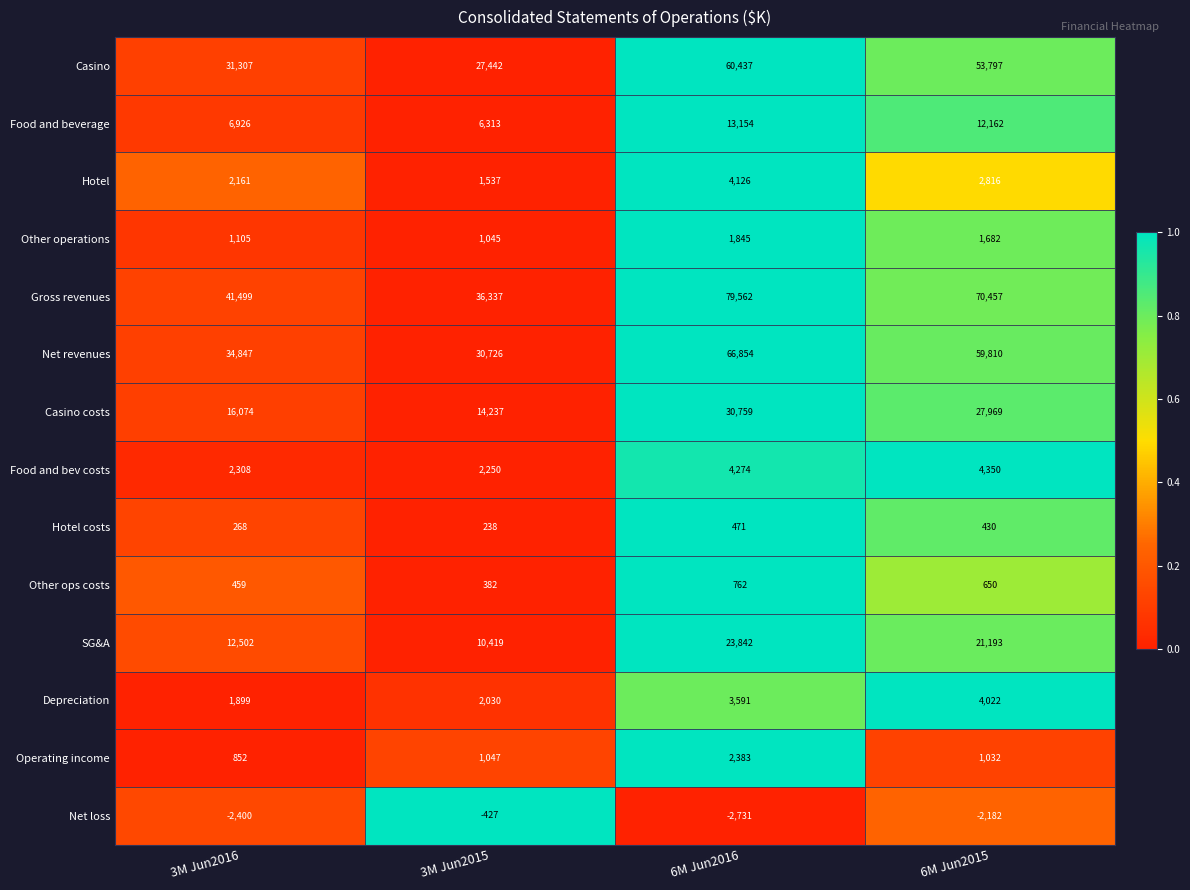

The Net revenues series shows 109405 at 6M Jun2016. True or false?

False